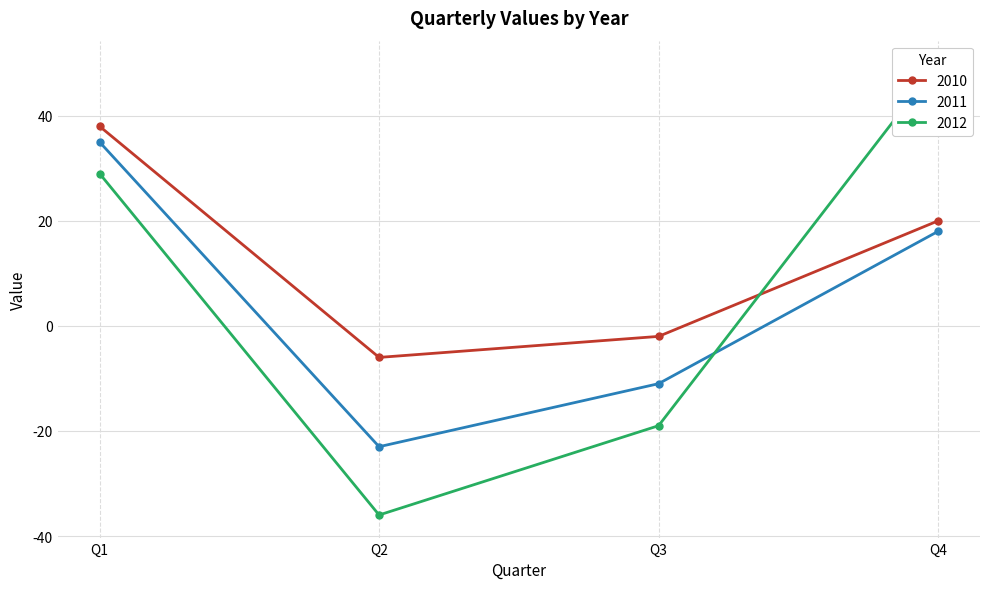

True or false: 2010 has more than 1 points higher than both neighbors.

False